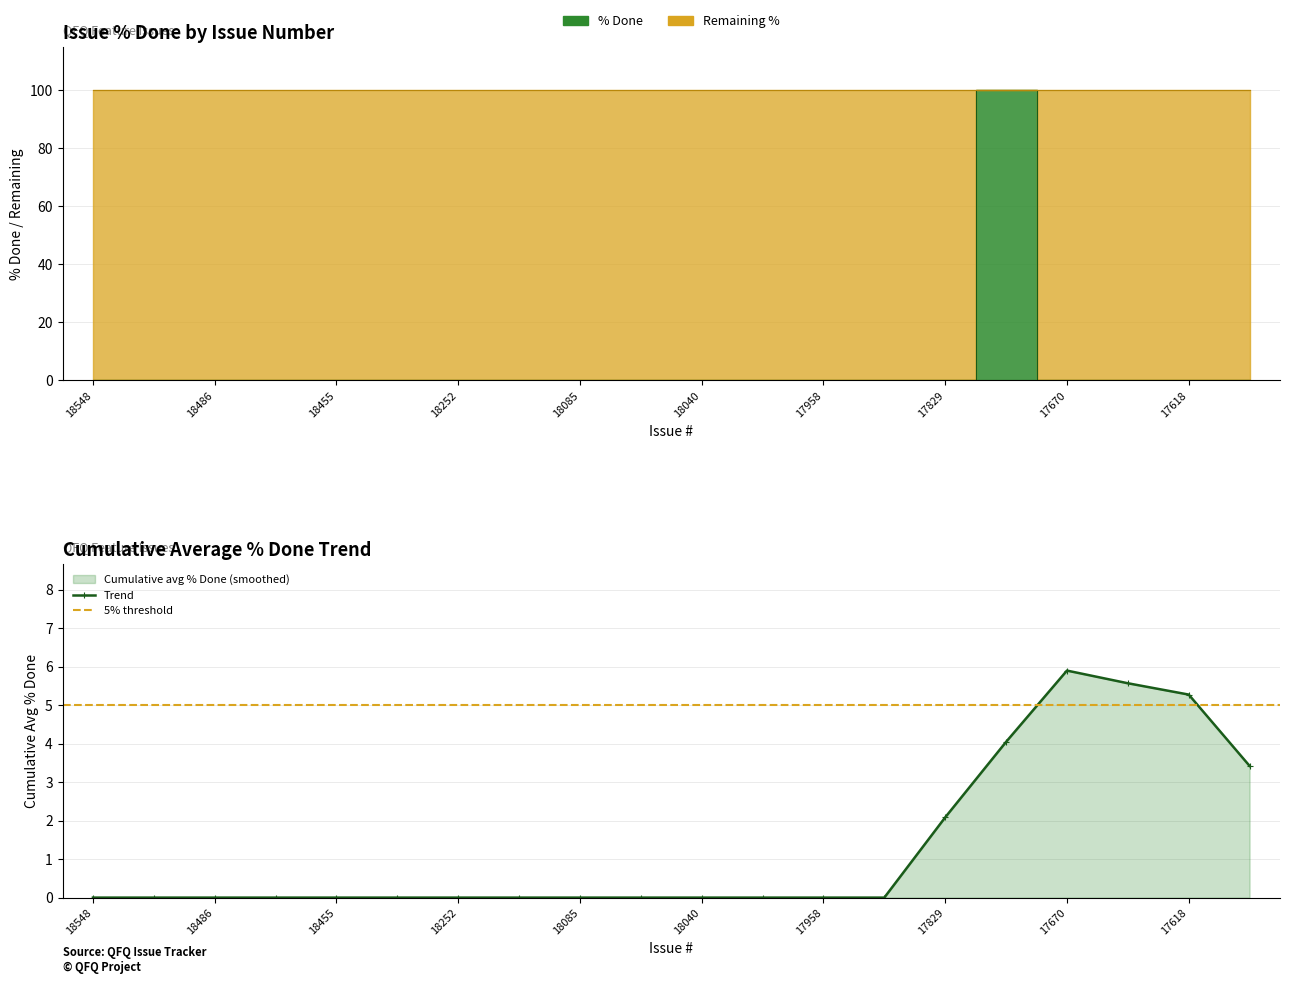

List the labels in order of value, largest first.

17821, 18548, 18489, 18486, 18456, 18455, 18426, 18252, 18162, 18085, 18042, 18040, 18037, 17958, 17858, 17829, 17670, 17659, 17618, 17577